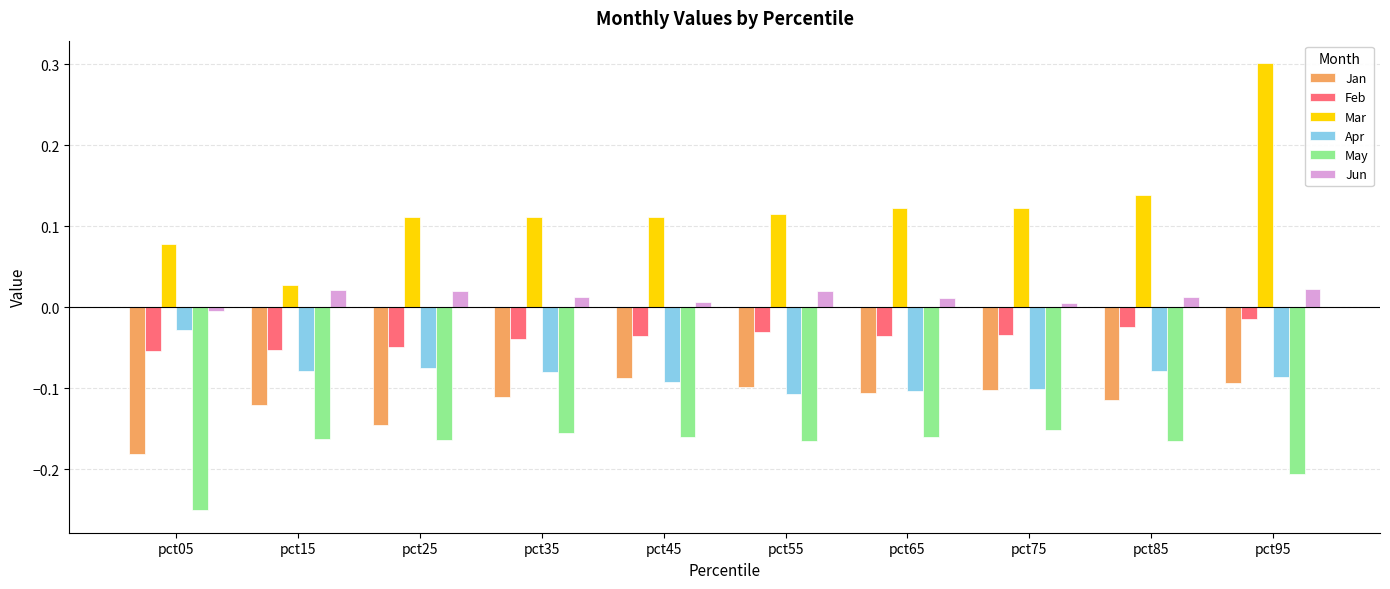

What is the maximum value shown in the chart?

0.3